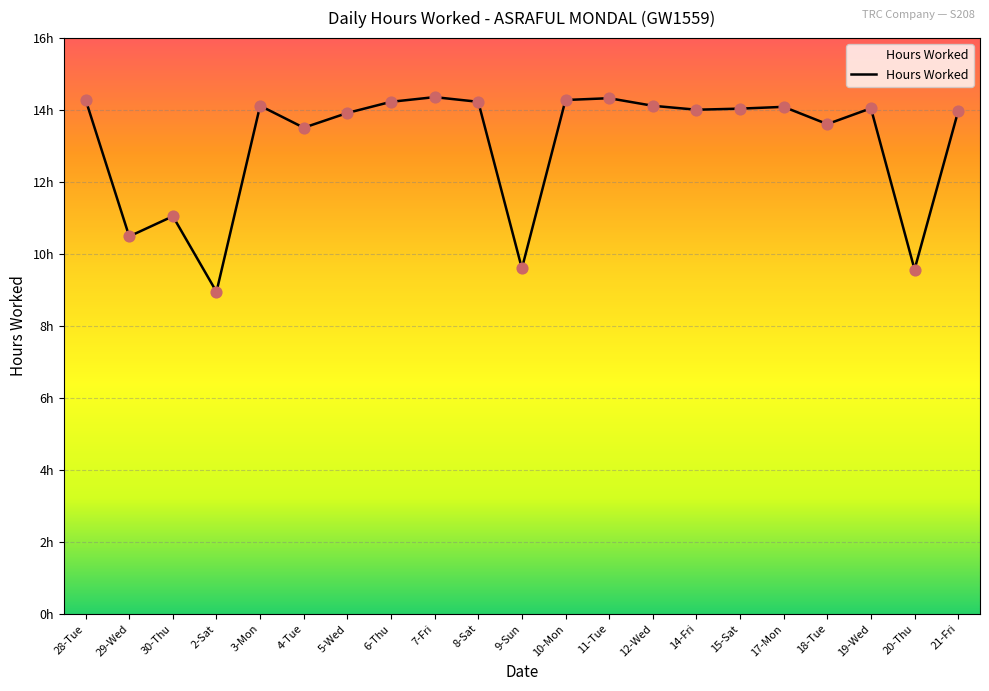

Approximately how many times larger is the value at 6-Thu compared to 8-Sat?

1.0